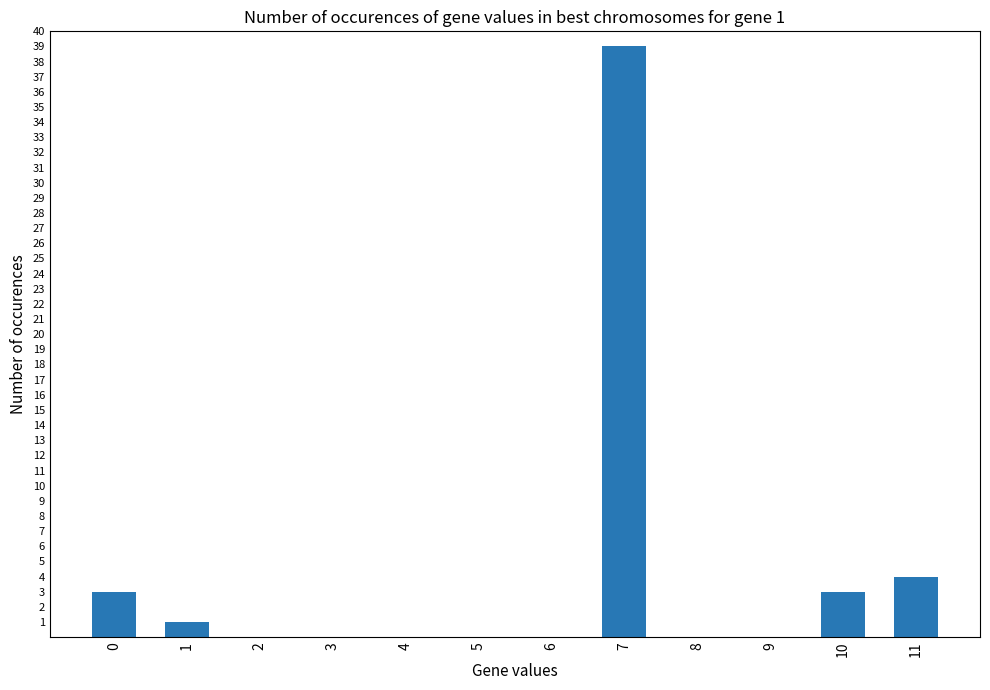

The chart shows a value of 0 at 5. True or false?

True